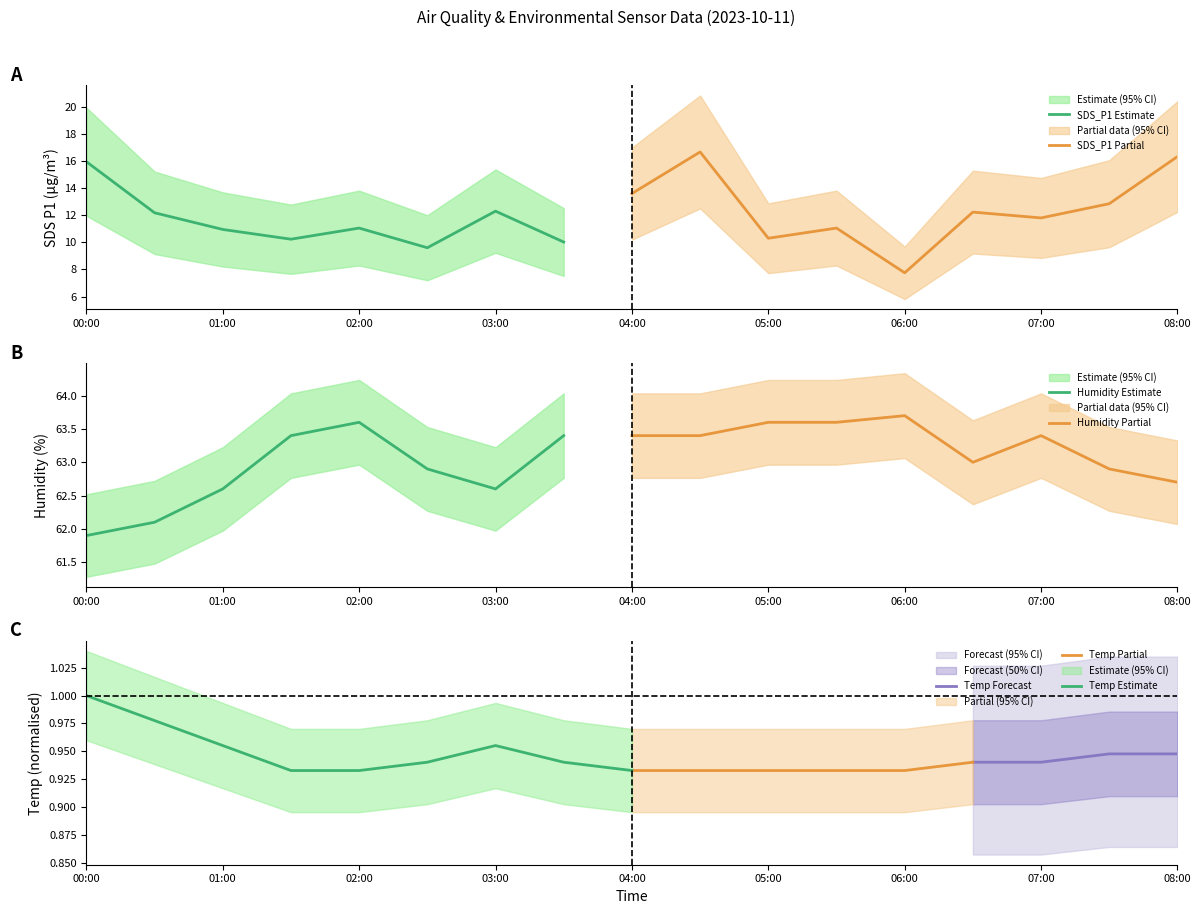

Which series has the largest total across all categories?

Humidity